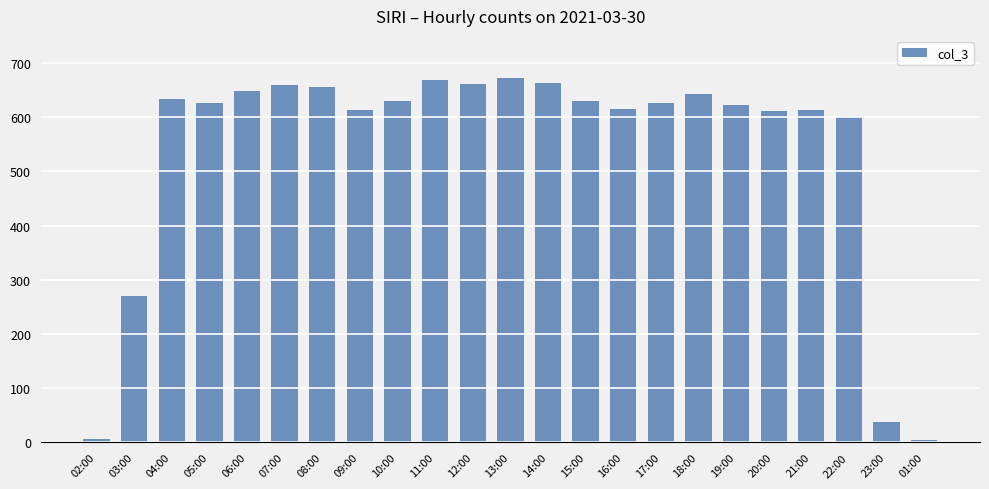

What is the greatest value displayed?

673